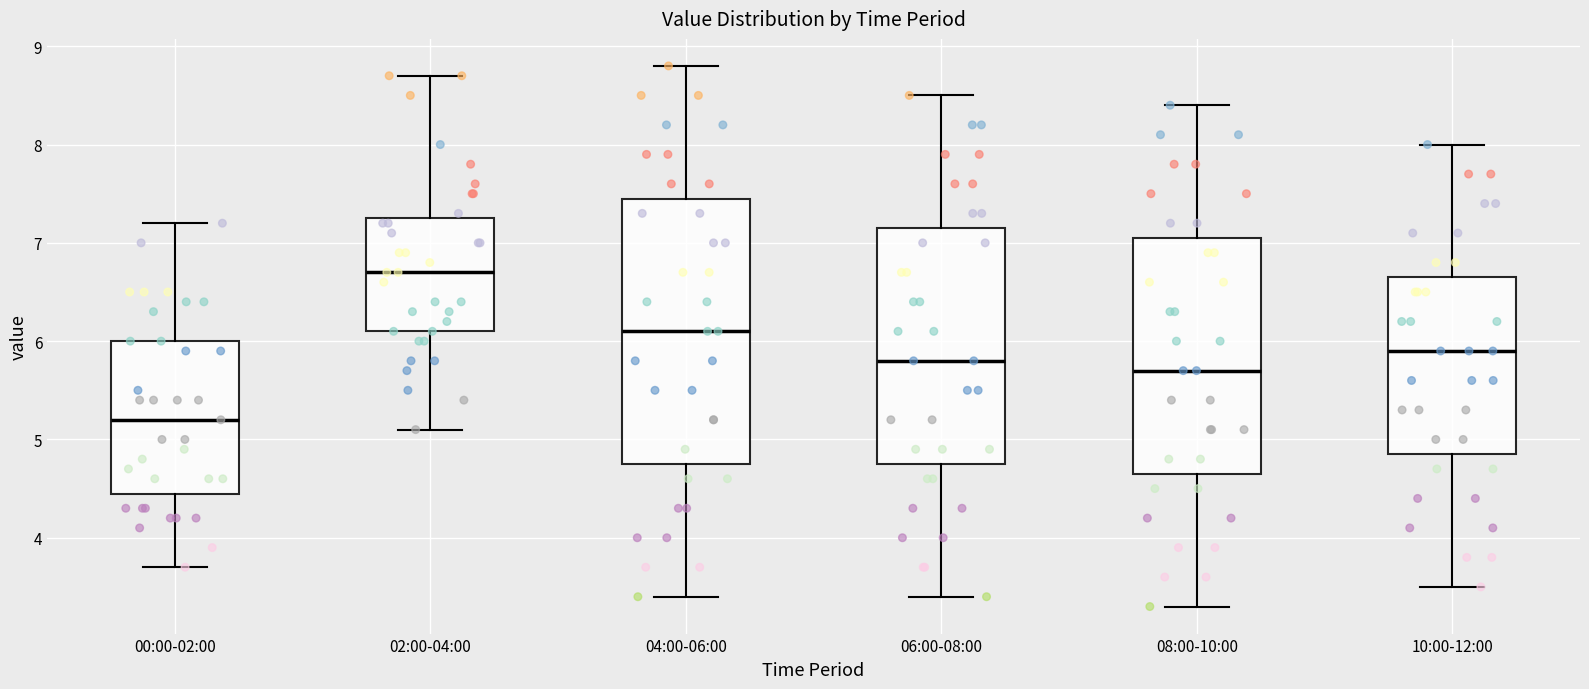

Reading left to right, read every box against the y-axis: the position of its median line, the range the box covers, and the ends of its whiskers. The values are not printed on the chart, so give them approximately, as read against the axis.

00:00-02:00: median 5.2, box 4.5 to 6.0, whiskers 3.7 to 7.2
02:00-04:00: median 6.7, box 6.1 to 7.3, whiskers 5.1 to 8.7
04:00-06:00: median 6.1, box 4.8 to 7.5, whiskers 3.4 to 8.8
06:00-08:00: median 5.8, box 4.8 to 7.2, whiskers 3.4 to 8.5
08:00-10:00: median 5.7, box 4.7 to 7.1, whiskers 3.3 to 8.4
10:00-12:00: median 5.9, box 4.9 to 6.7, whiskers 3.5 to 8.0